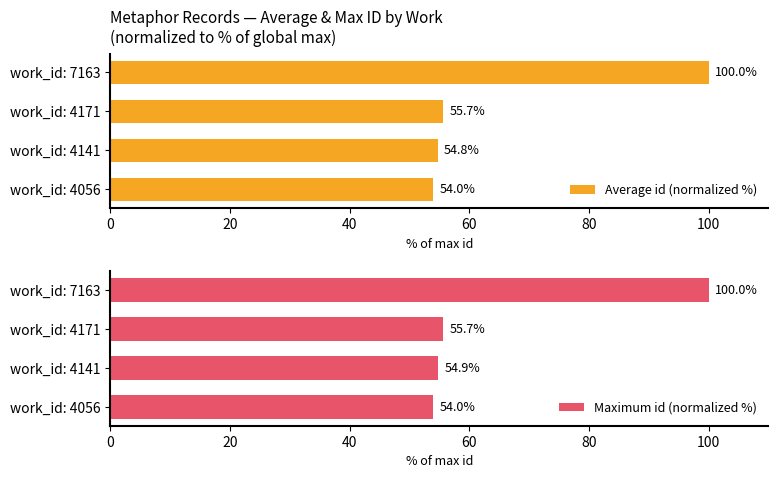

How many groups of bars are there?

4